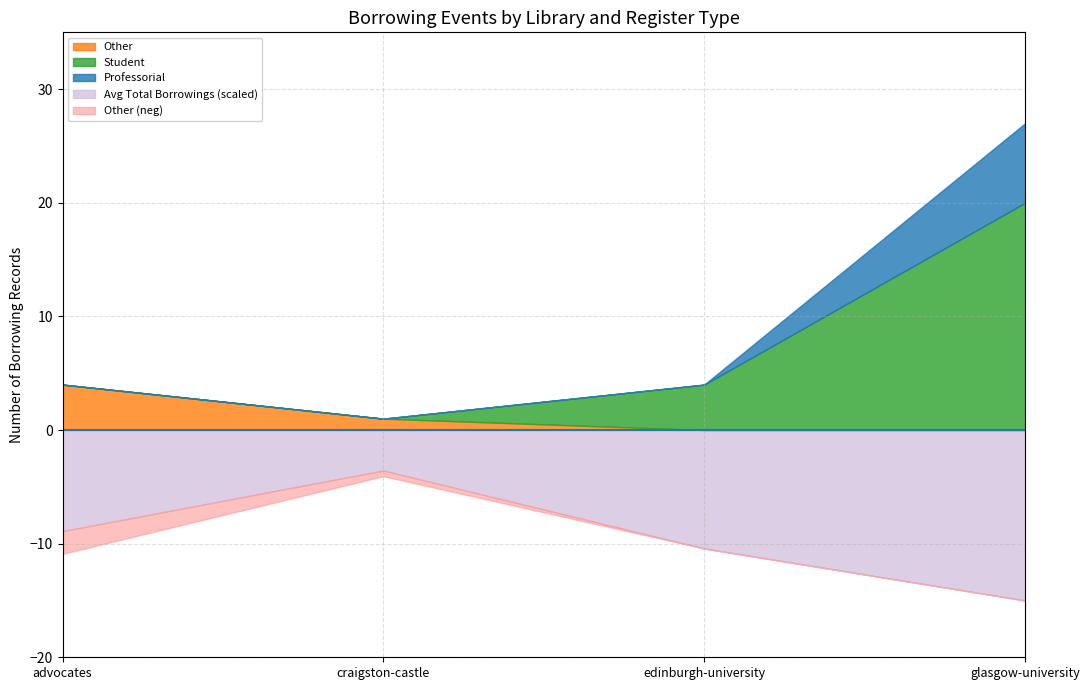

What is the label of the 4th point from the left?

glasgow-university